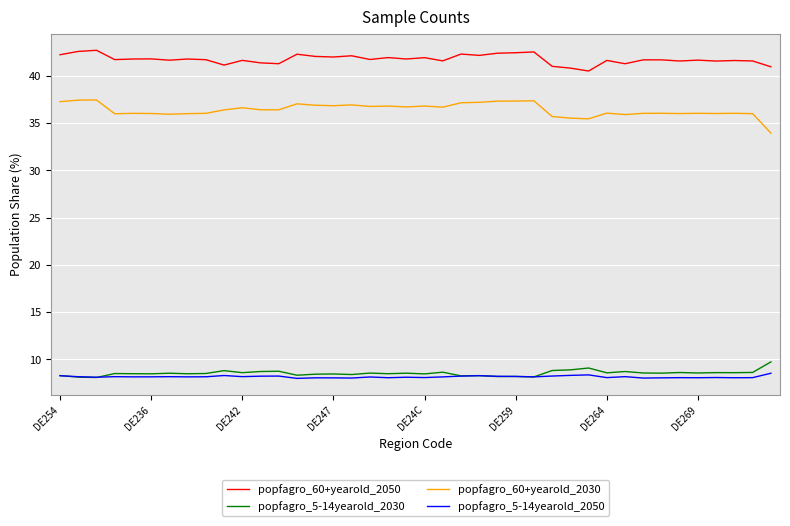

What is the difference between the second highest and minimum values in the popfagro_60+yearold_2030 series?

3.5